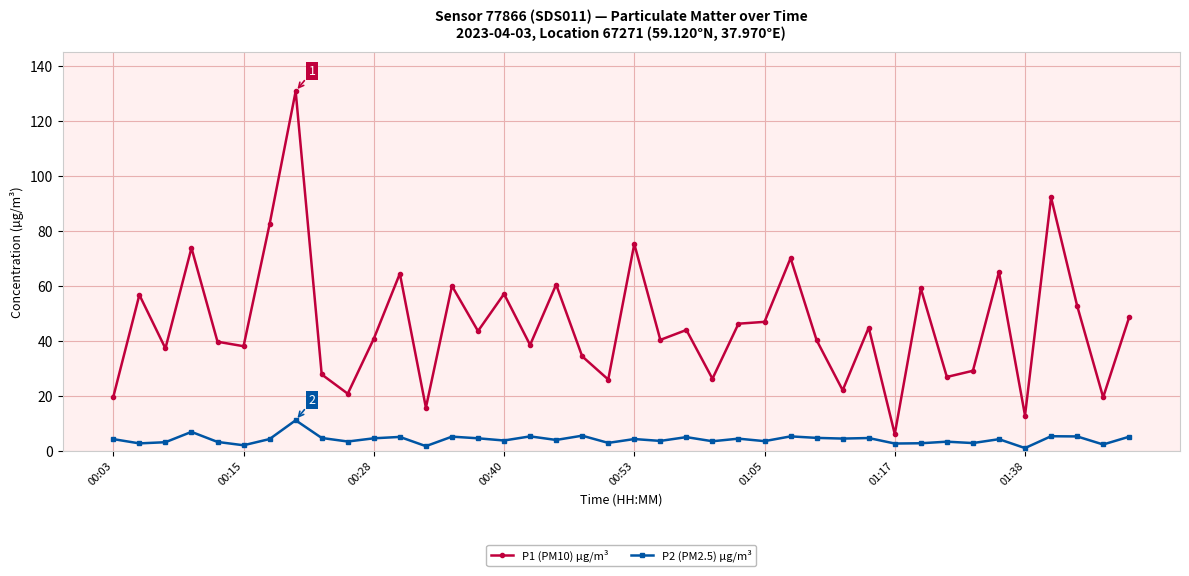

Which series has the largest total across all categories?

P1 (PM10) µg/m³